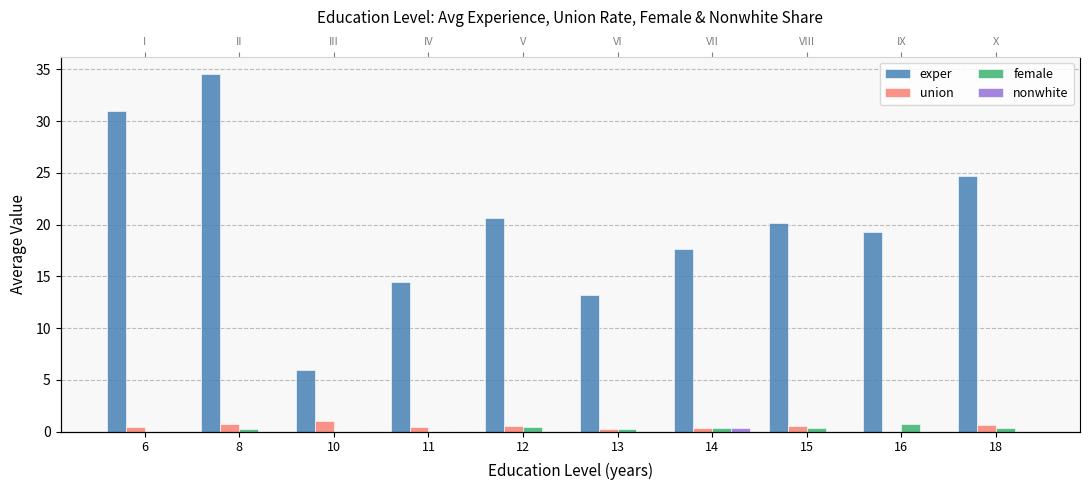

The exper series shows 43.2 at 18. True or false?

False